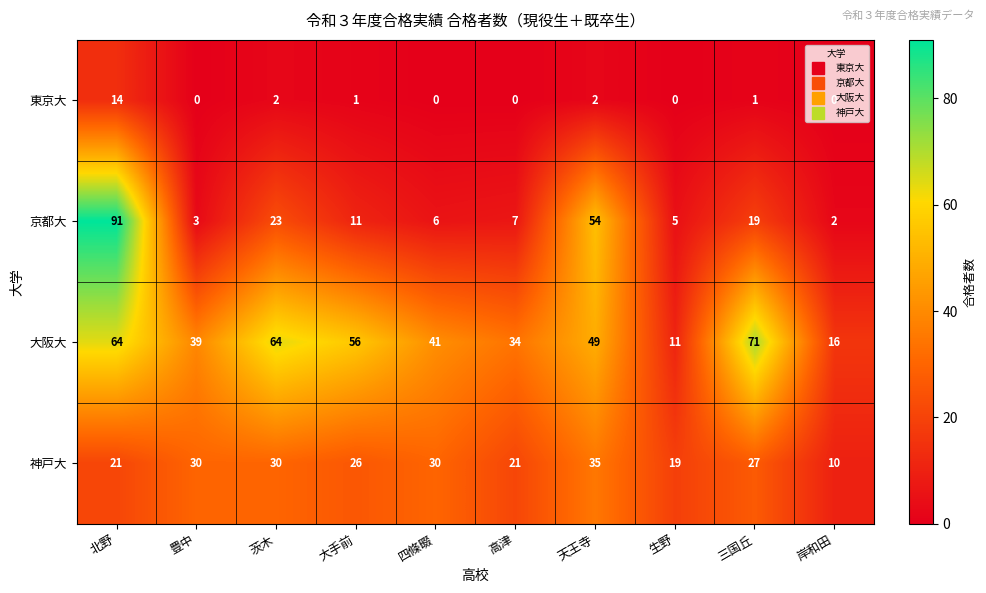

Rank the series at 高津 from lowest to highest value.

東京大, 京都大, 神戸大, 大阪大